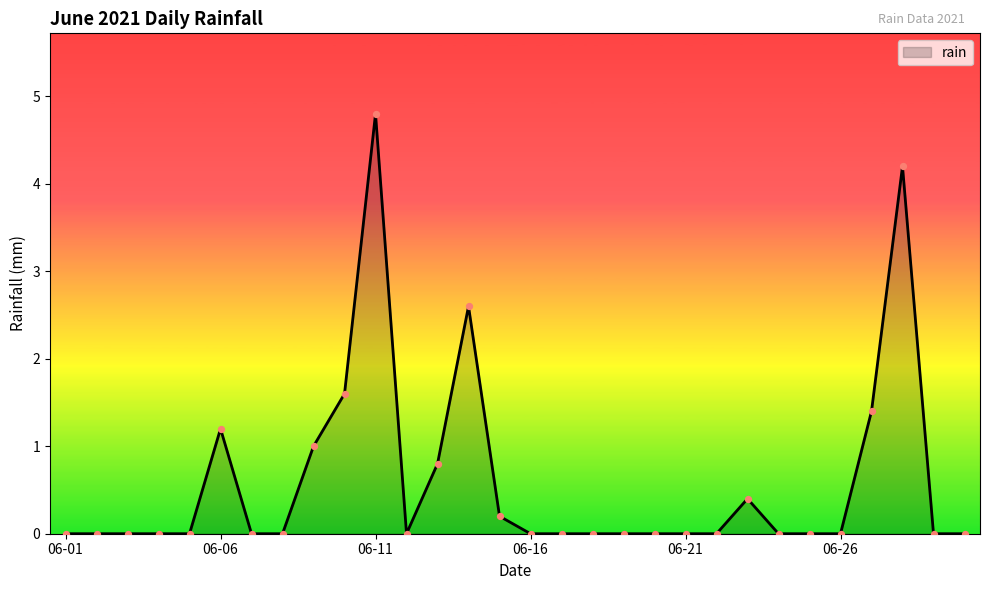

What is the greatest value displayed?

4.8